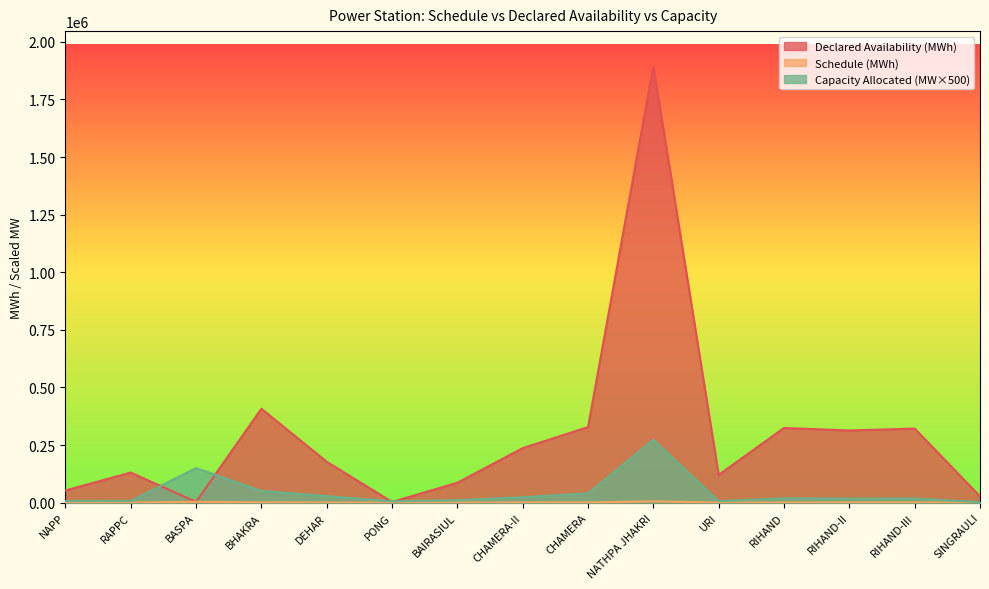

What is the average value of the Declared Availability (MWh) series?

295160.3